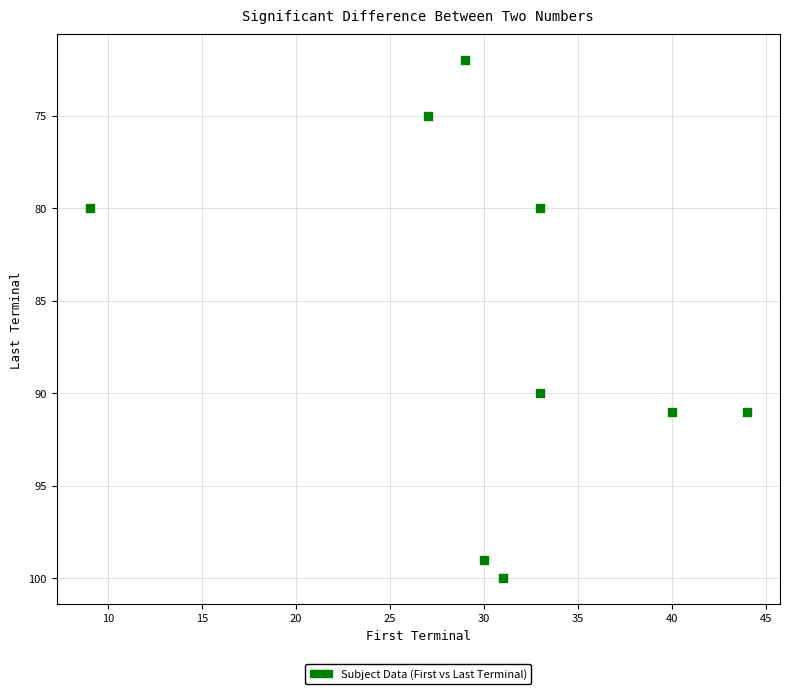

What Y value in the scatter plot is closest to 86?

90